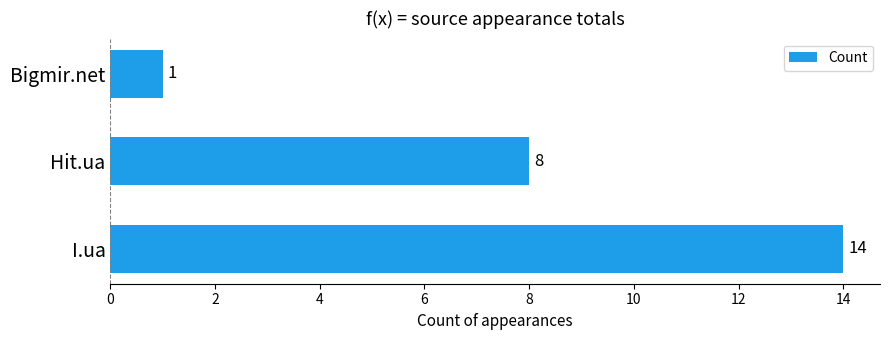

The chart shows a value of 0 at Bigmir.net. True or false?

False